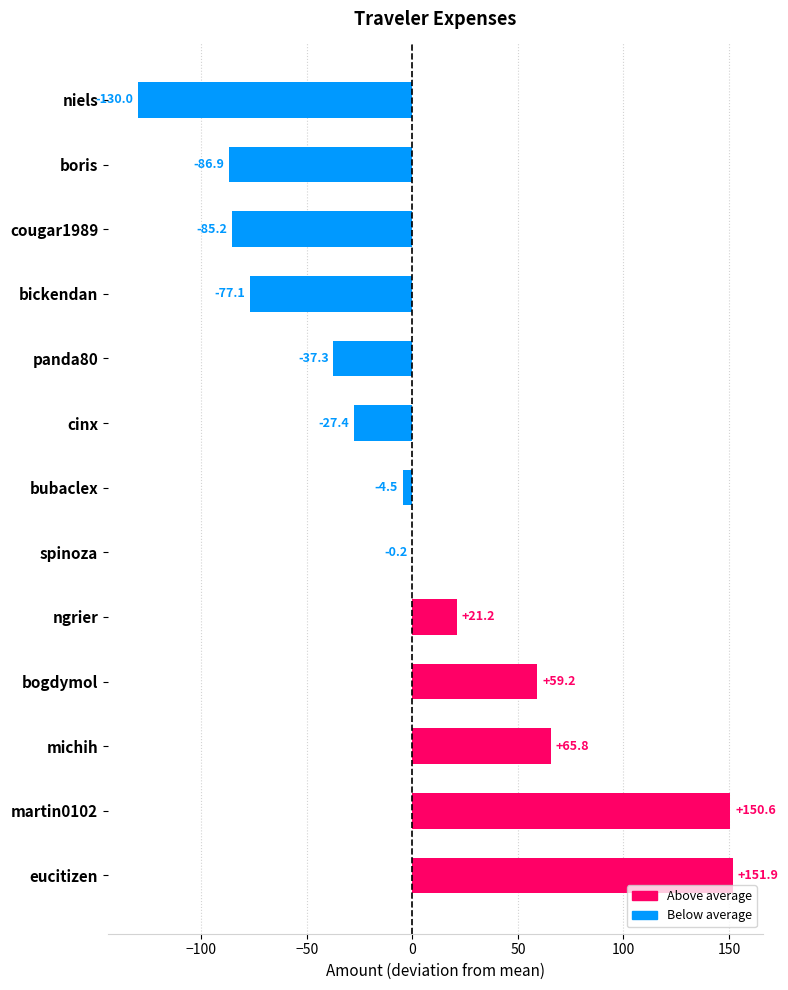

How many values exceed -4?

6